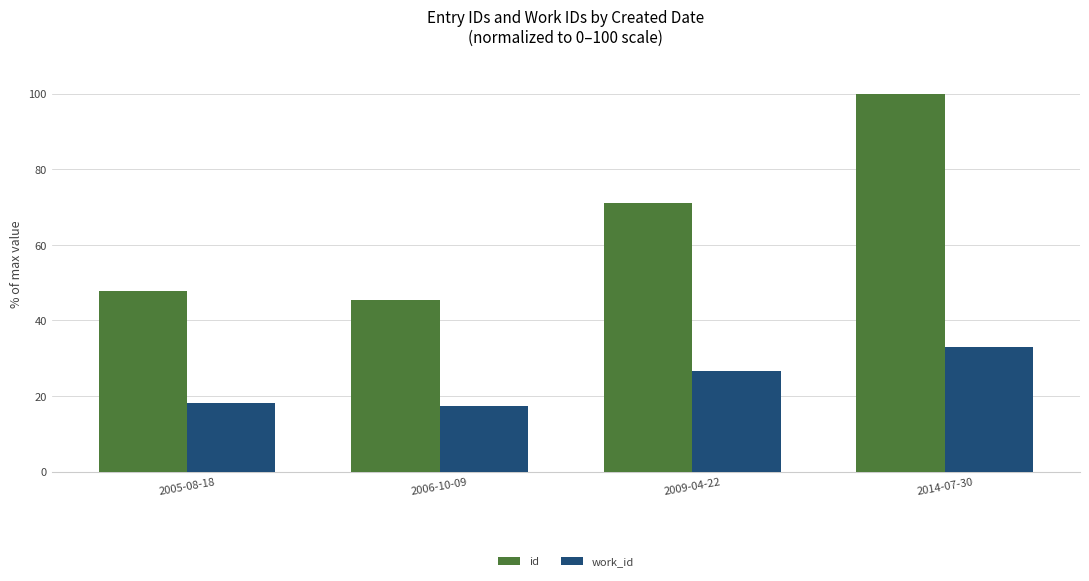

Rank the series by their maximum value, from highest to lowest.

id, work_id